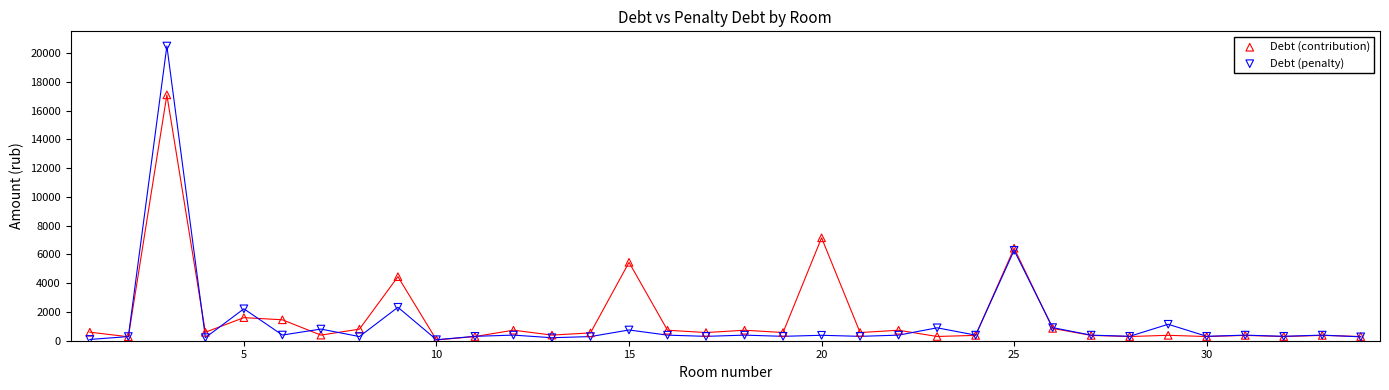

In the Debt (contribution) series, what Y value is closest to 8577?

7159.0